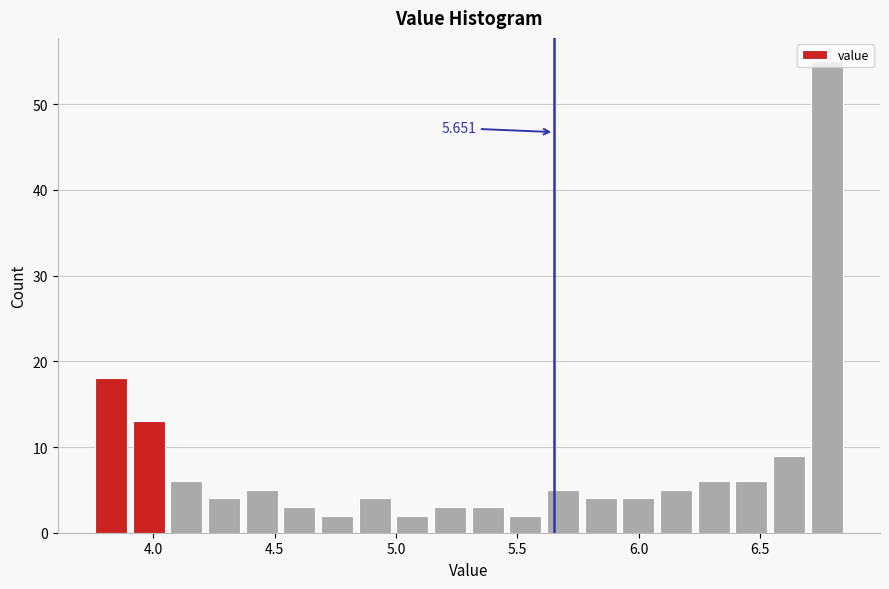

Around what value on the x-axis is the tallest bar? Give the approximate position of its centre, as read against the axis.

6.75